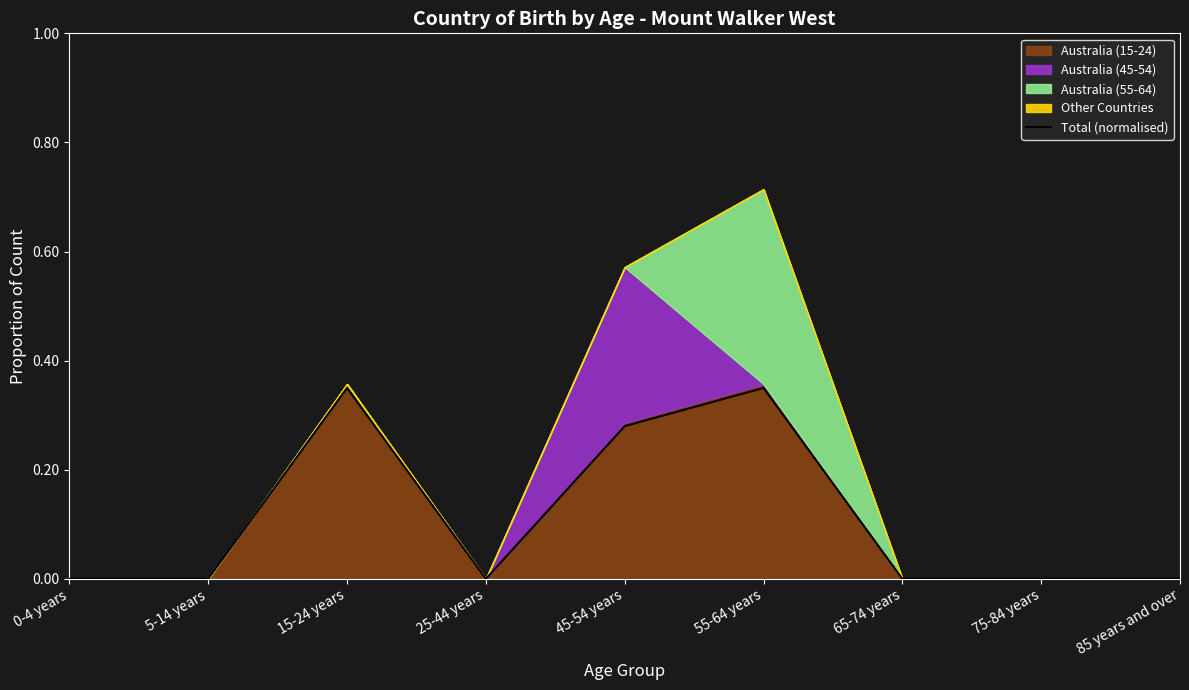

What is the label of the 7th point from the right?

15-24 years